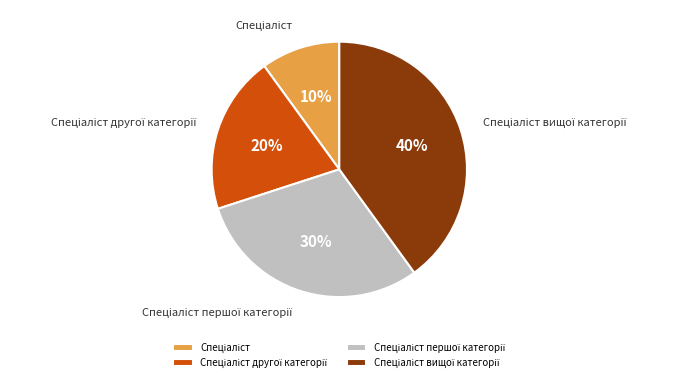

Does any single category account for the majority?

No